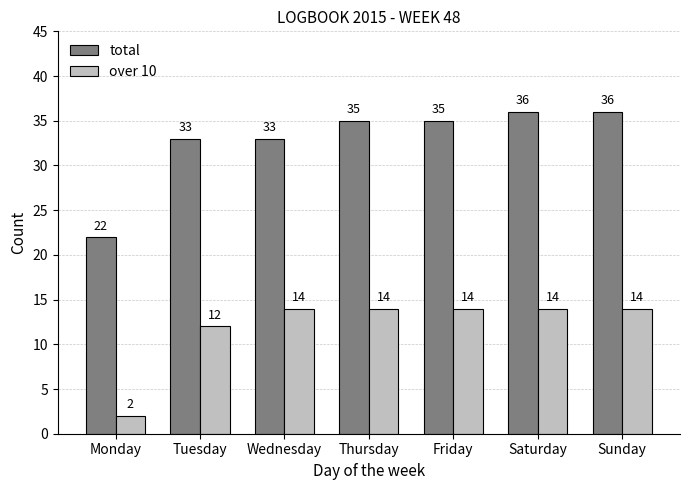

Is it true that total equals 54 at Sunday?

False